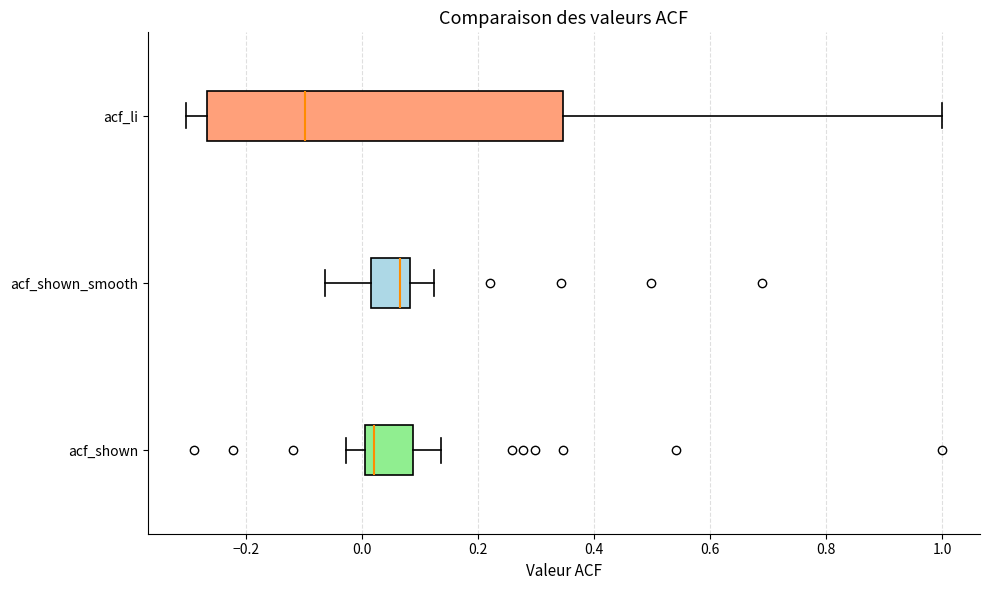

Where does the median line of the box for acf_shown_smooth sit on the x-axis? The values are not printed on the chart, so give them approximately, as read against the axis.

0.06